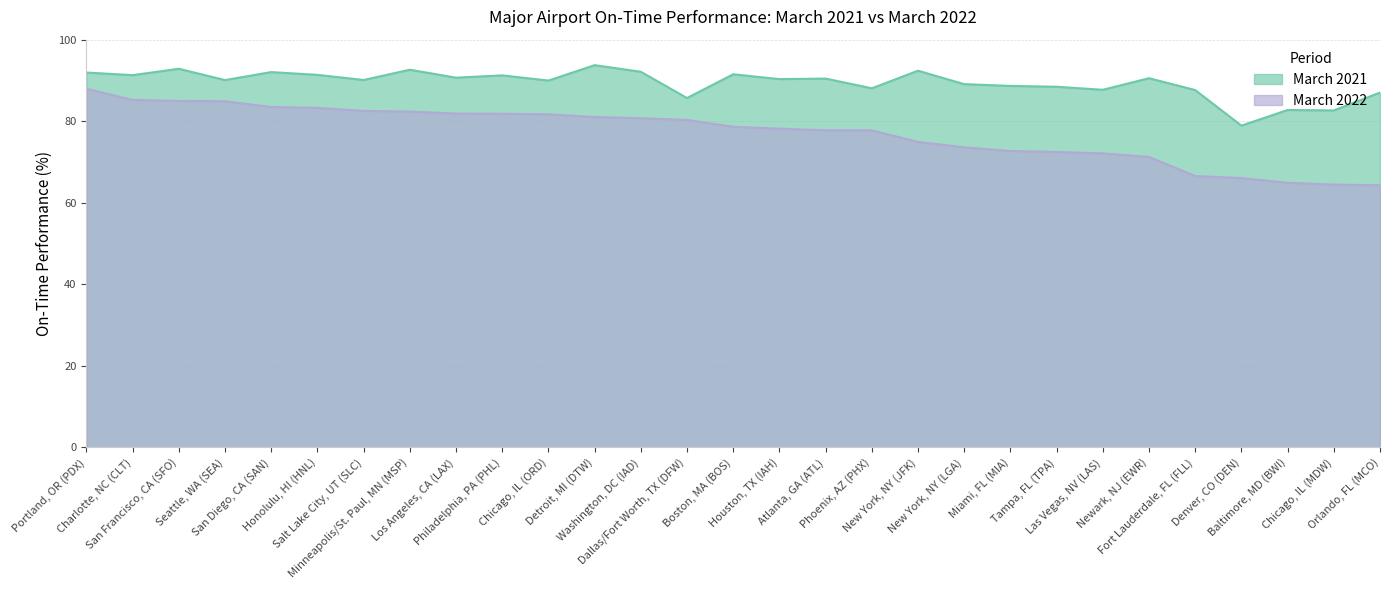

At which category is the sum across all series the highest?

Portland, OR (PDX)